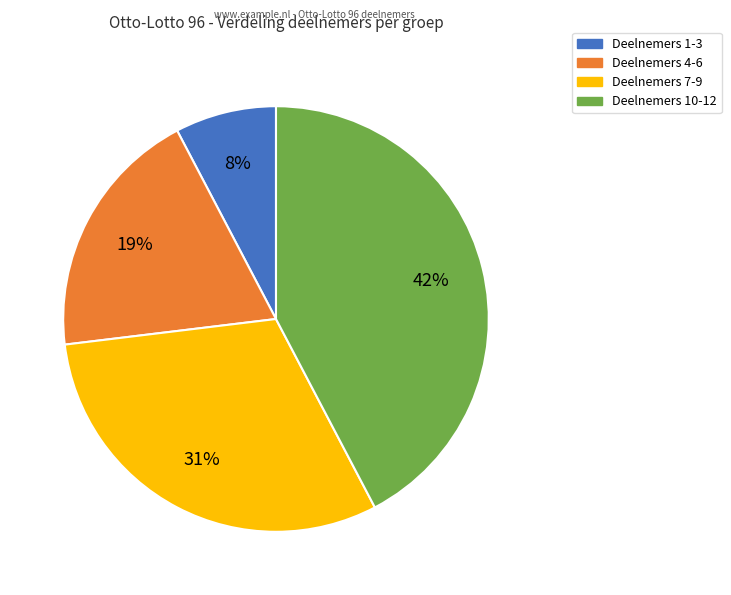

Is there a majority slice in this chart?

No